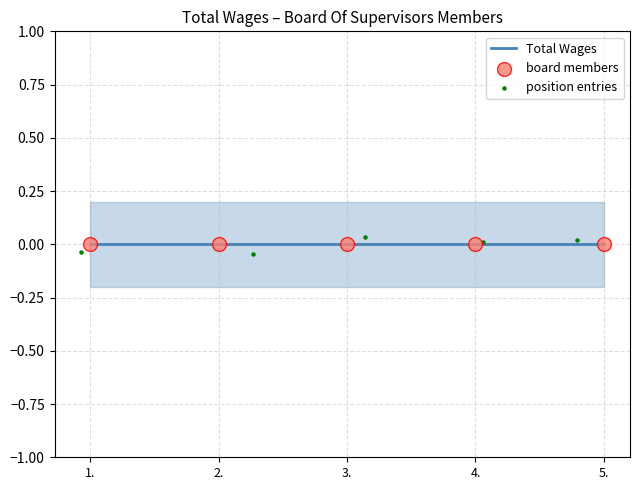

Which series reaches the maximum Y coordinate?

position entries